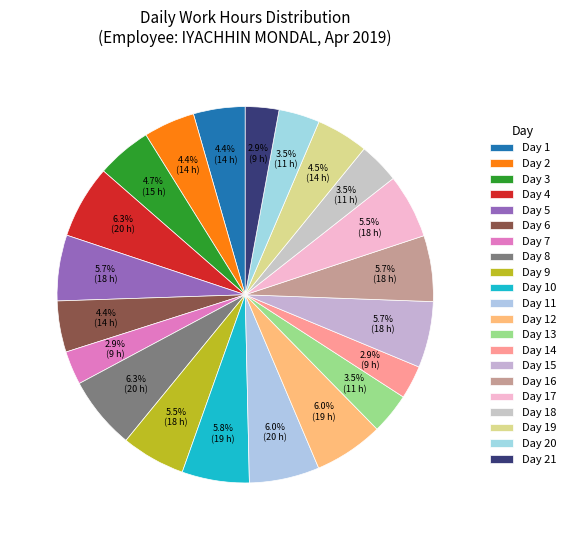

How many slices are in this pie chart?

21